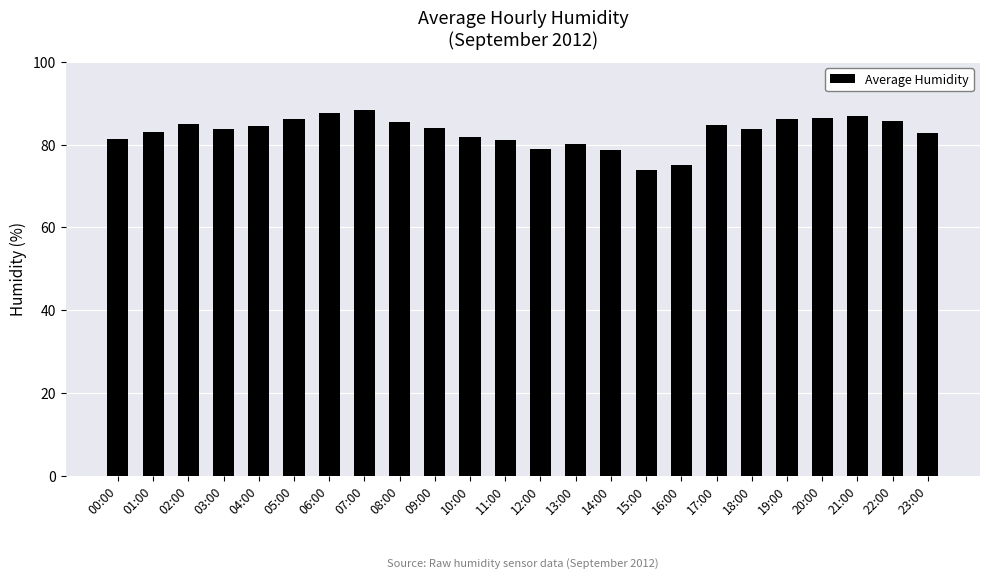

What value does the data have at 02:00?

85.0